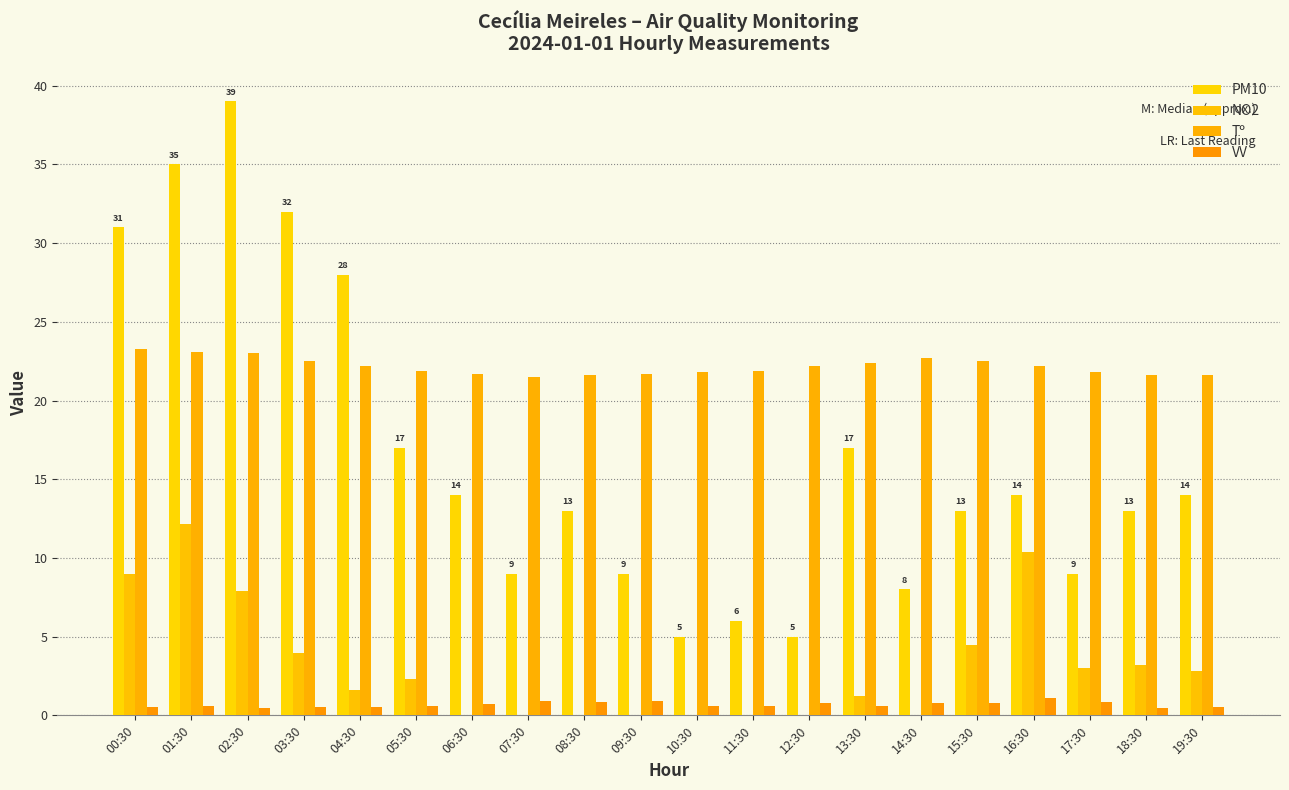

True or false: NO2 has a value of 4.2 at 18:30.

False